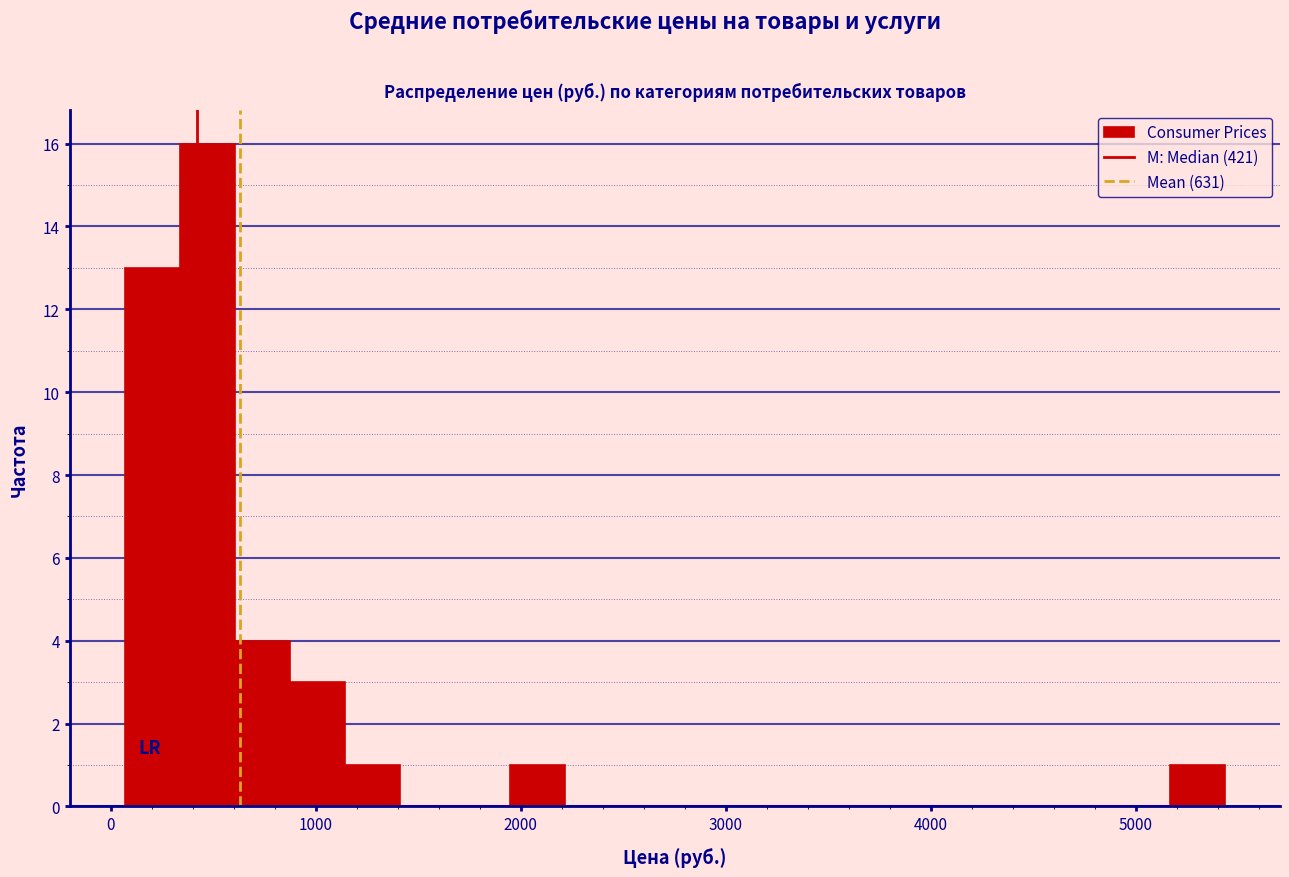

Around what value on the x-axis is the tallest bar? Give the approximate position of its centre, as read against the axis.

500